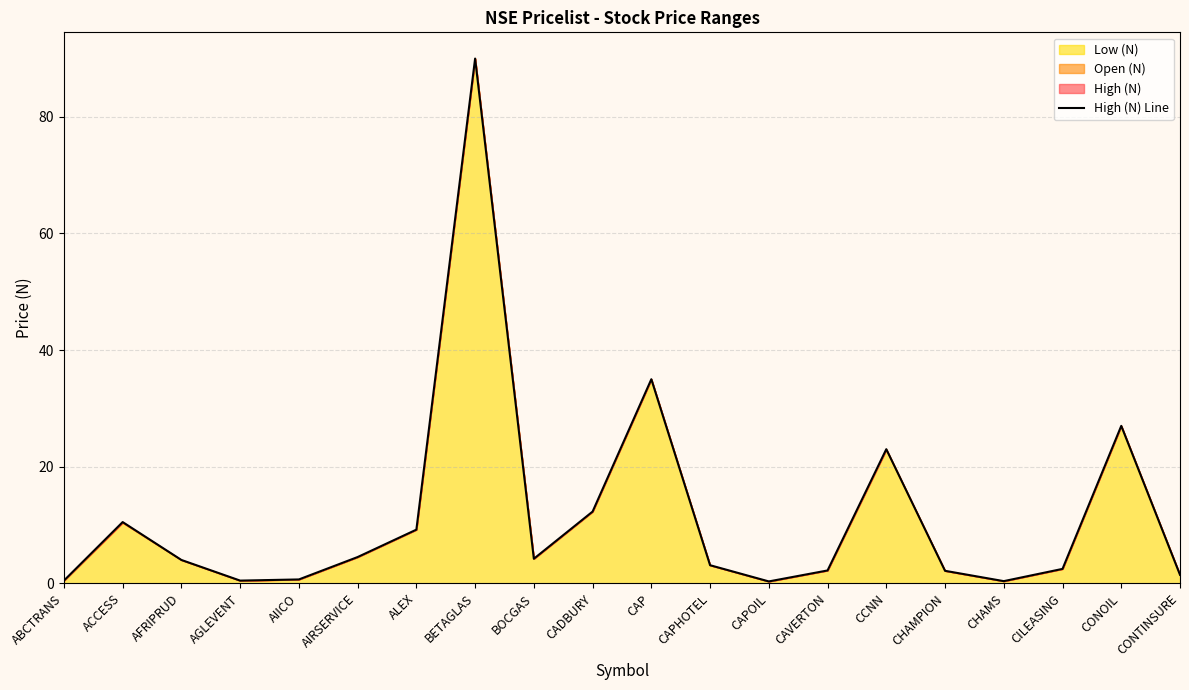

How many lines are shown in the chart?

1